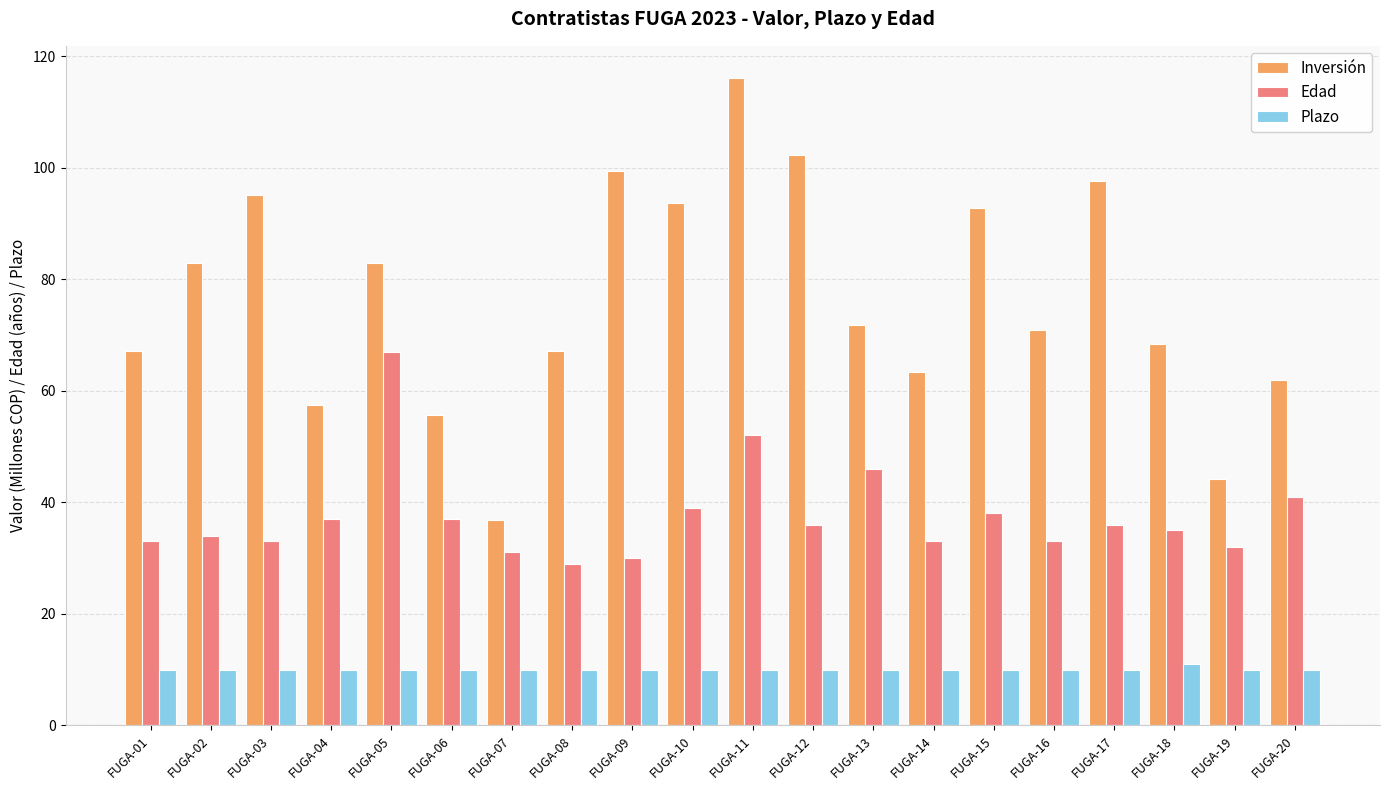

Reading left to right, extract all data points from this chart.

Inversión: FUGA-01=67.1	FUGA-02=82.9	FUGA-03=95.1	FUGA-04=57.4	FUGA-05=82.9	FUGA-06=55.6	FUGA-07=36.8	FUGA-08=67.1	FUGA-09=99.4	FUGA-10=93.7	FUGA-11=116.1	FUGA-12=102.4	FUGA-13=71.9	FUGA-14=63.5	FUGA-15=92.8	FUGA-16=70.8	FUGA-17=97.6	FUGA-18=68.3	FUGA-19=44.2	FUGA-20=62.0
Edad: FUGA-01=33.0	FUGA-02=34.0	FUGA-03=33.0	FUGA-04=37.0	FUGA-05=67.0	FUGA-06=37.0	FUGA-07=31.0	FUGA-08=29.0	FUGA-09=30.0	FUGA-10=39.0	FUGA-11=52.0	FUGA-12=36.0	FUGA-13=46.0	FUGA-14=33.0	FUGA-15=38.0	FUGA-16=33.0	FUGA-17=36.0	FUGA-18=35.0	FUGA-19=32.0	FUGA-20=41.0
Plazo: FUGA-01=10.0	FUGA-02=10.0	FUGA-03=10.0	FUGA-04=10.0	FUGA-05=10.0	FUGA-06=10.0	FUGA-07=10.0	FUGA-08=10.0	FUGA-09=10.0	FUGA-10=10.0	FUGA-11=10.0	FUGA-12=10.0	FUGA-13=10.0	FUGA-14=10.0	FUGA-15=10.0	FUGA-16=10.0	FUGA-17=10.0	FUGA-18=11.0	FUGA-19=10.0	FUGA-20=10.0